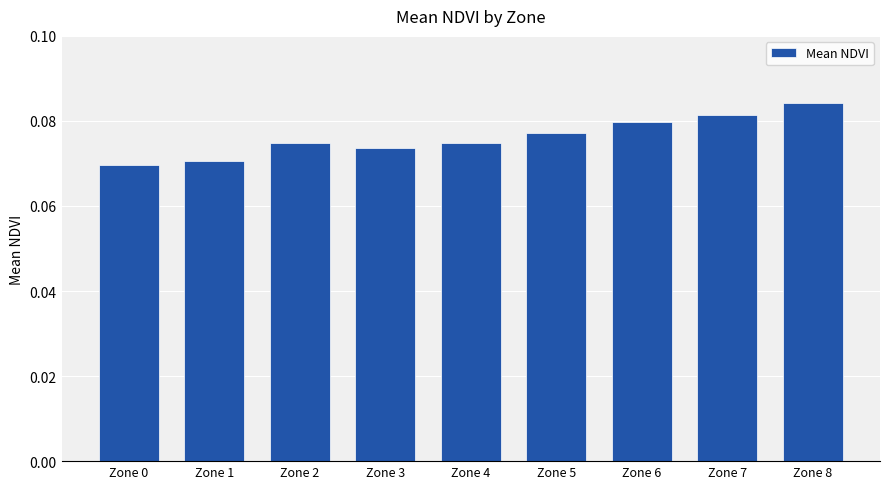

How many values are between 0 and 1?

9